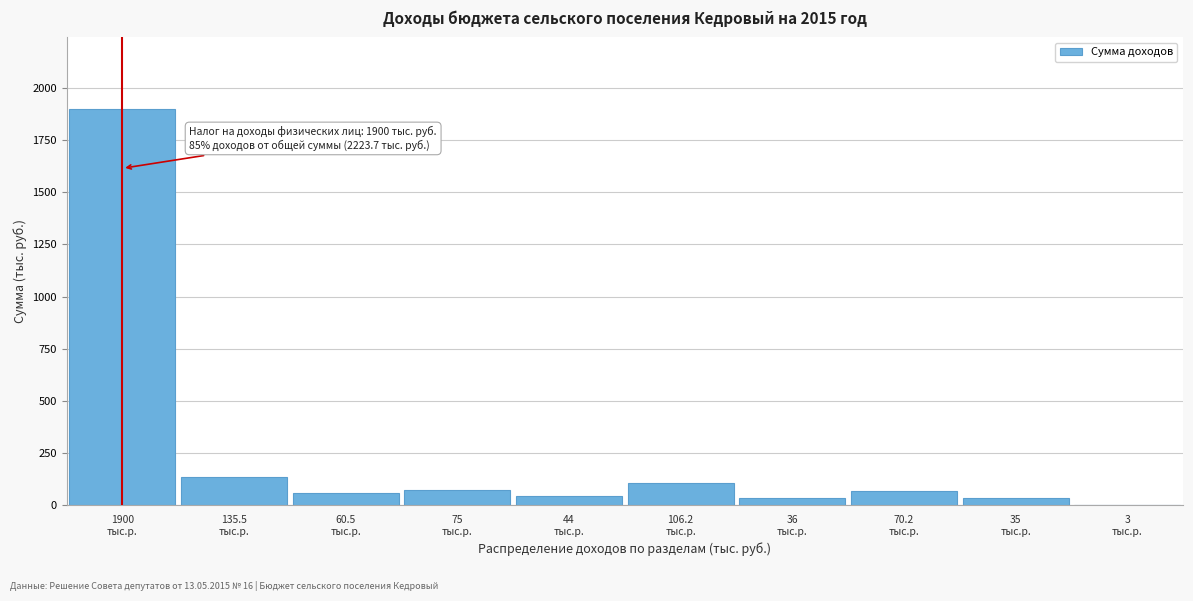

What is the maximum value shown in the chart?

1900.0